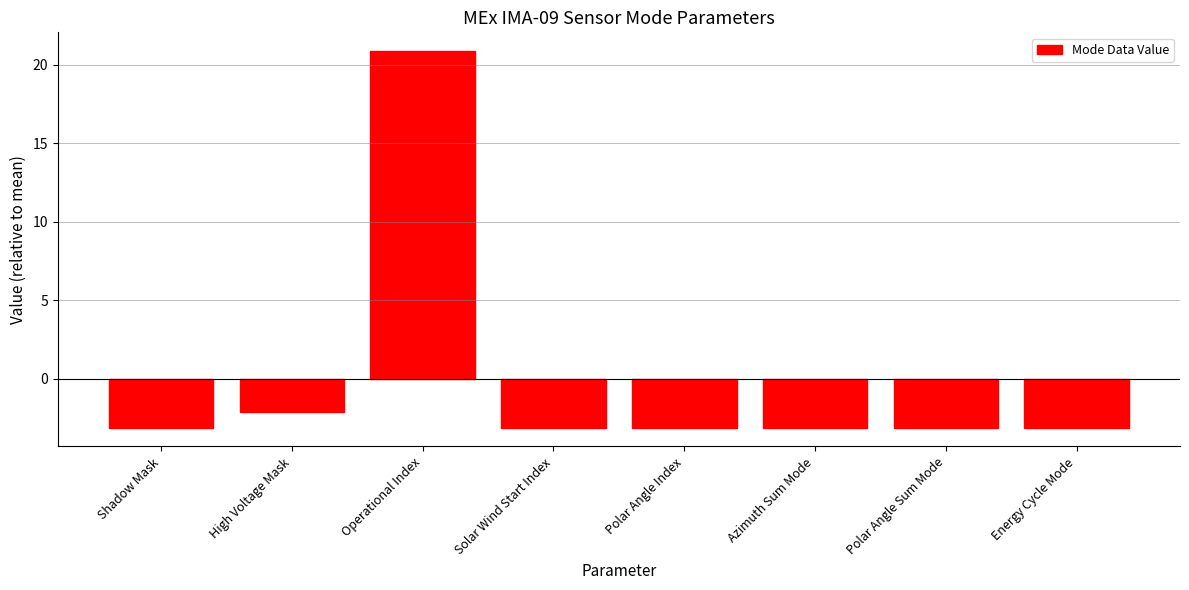

What is the change in value from High Voltage Mask to Solar Wind Start Index?

-1.0